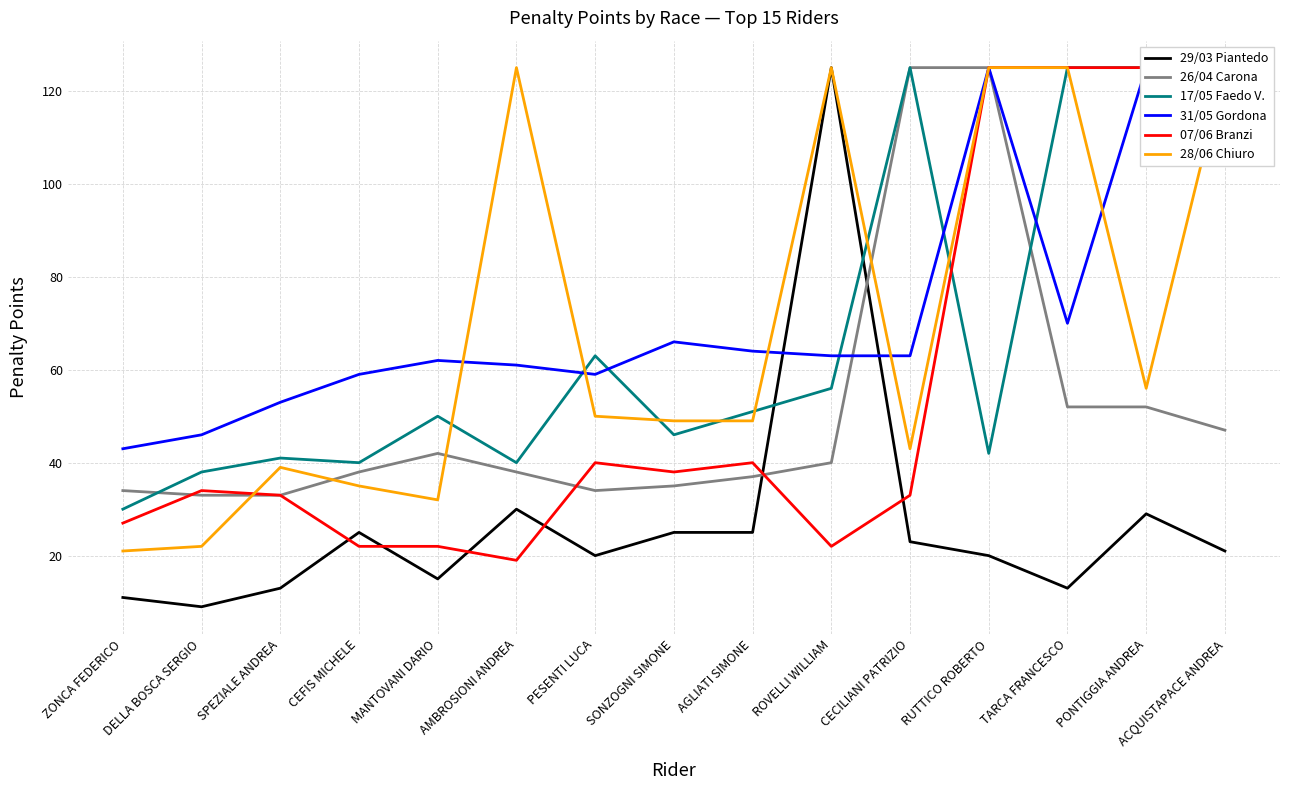

What position from the left is SONZOGNI SIMONE?

8